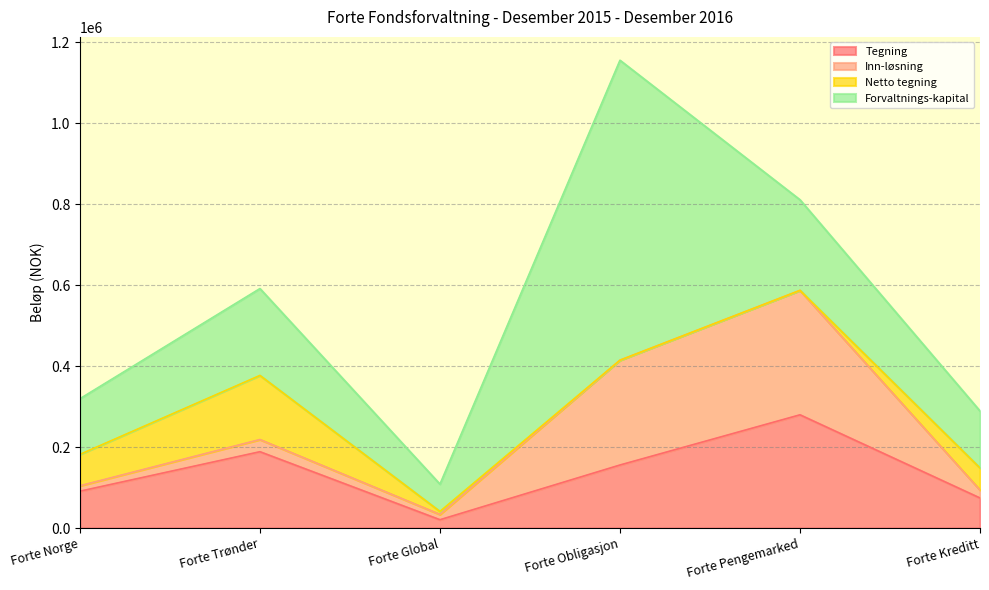

At how many categories does at least one series exceed 585348?

1